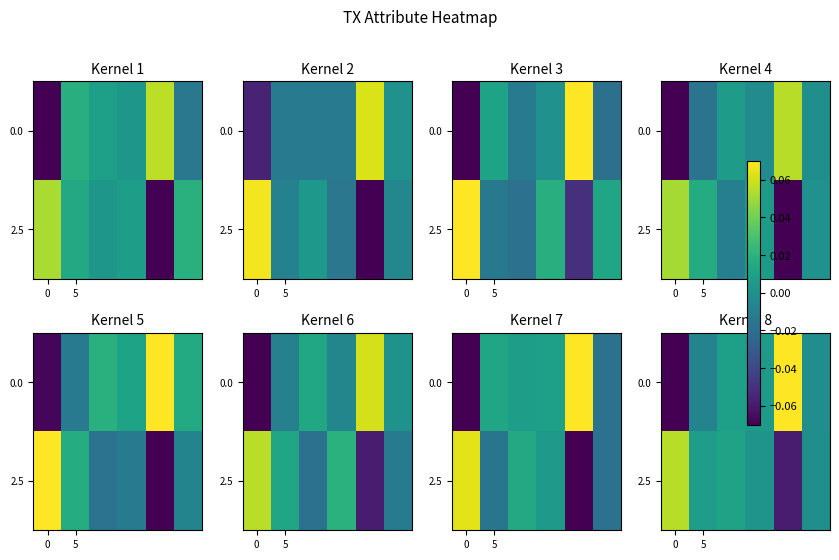

At how many categories does at least one series exceed 0?

5